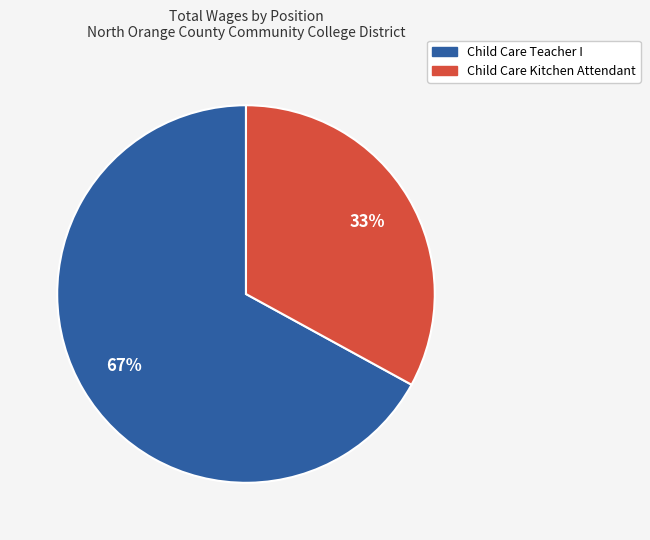

The Child Care Kitchen Attendant slice represents 33% of the pie. True or false?

True